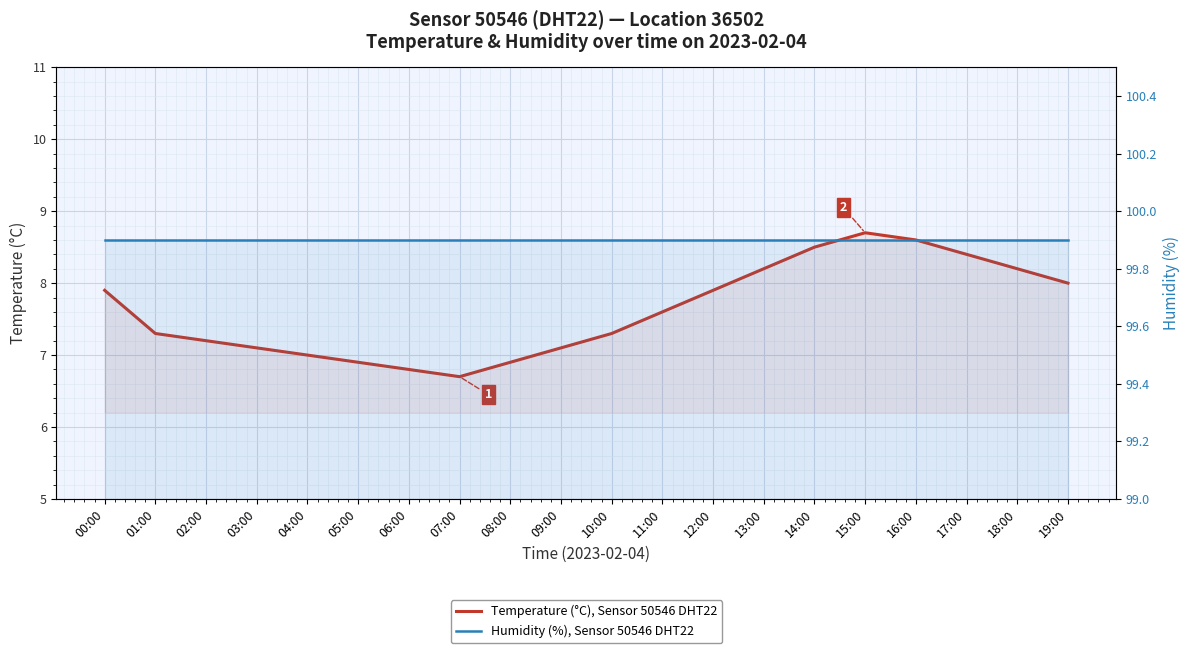

At which category does Temperature (°C), Sensor 50546 DHT22 reach its first local valley?

07:00